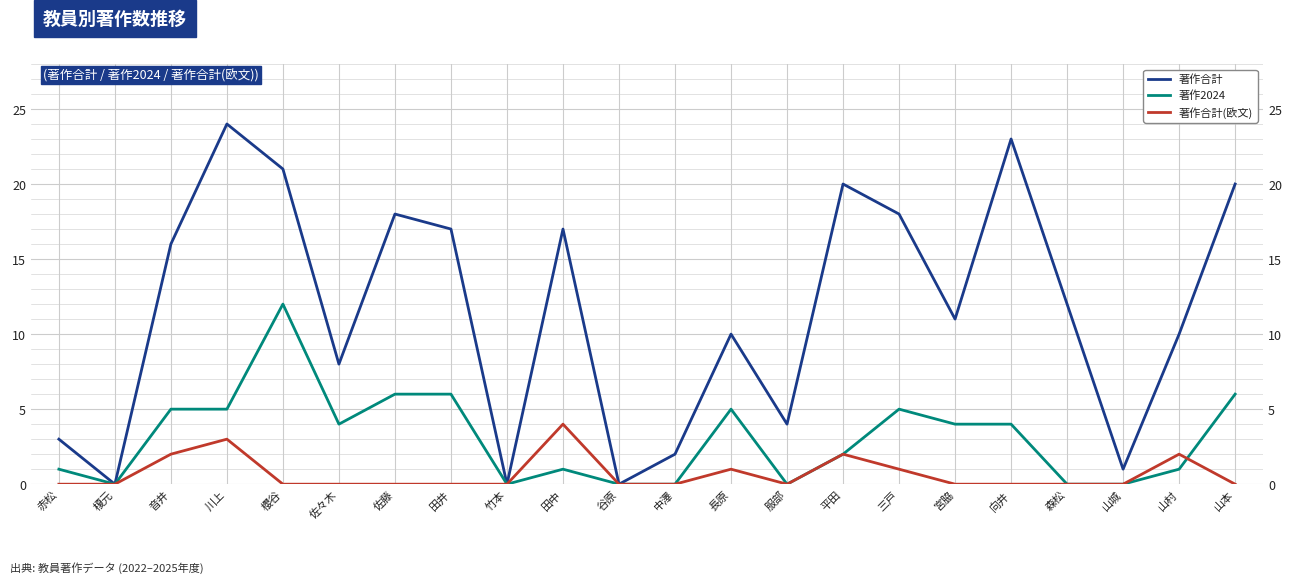

Does the chart display data point markers on the line(s)?

No